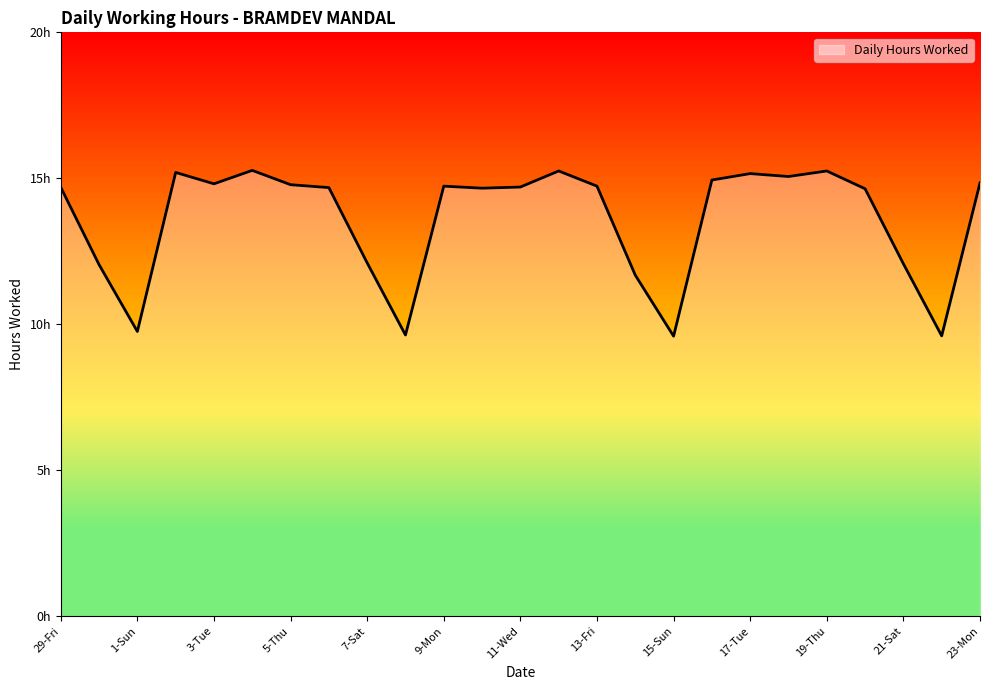

True or false: the data has more than 0 interior local peaks.

True